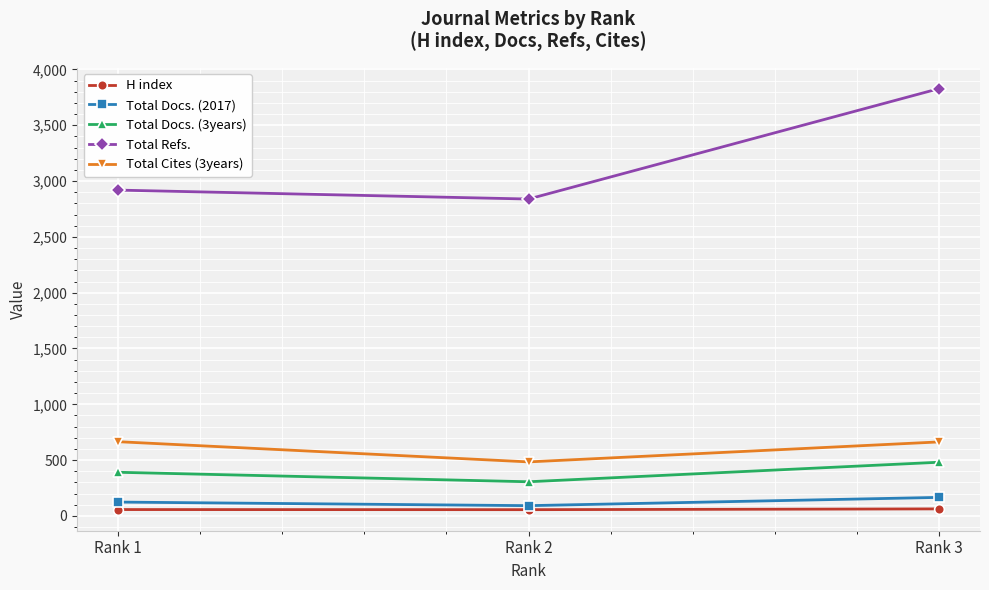

Which series has the largest range (max minus min)?

Total Refs.